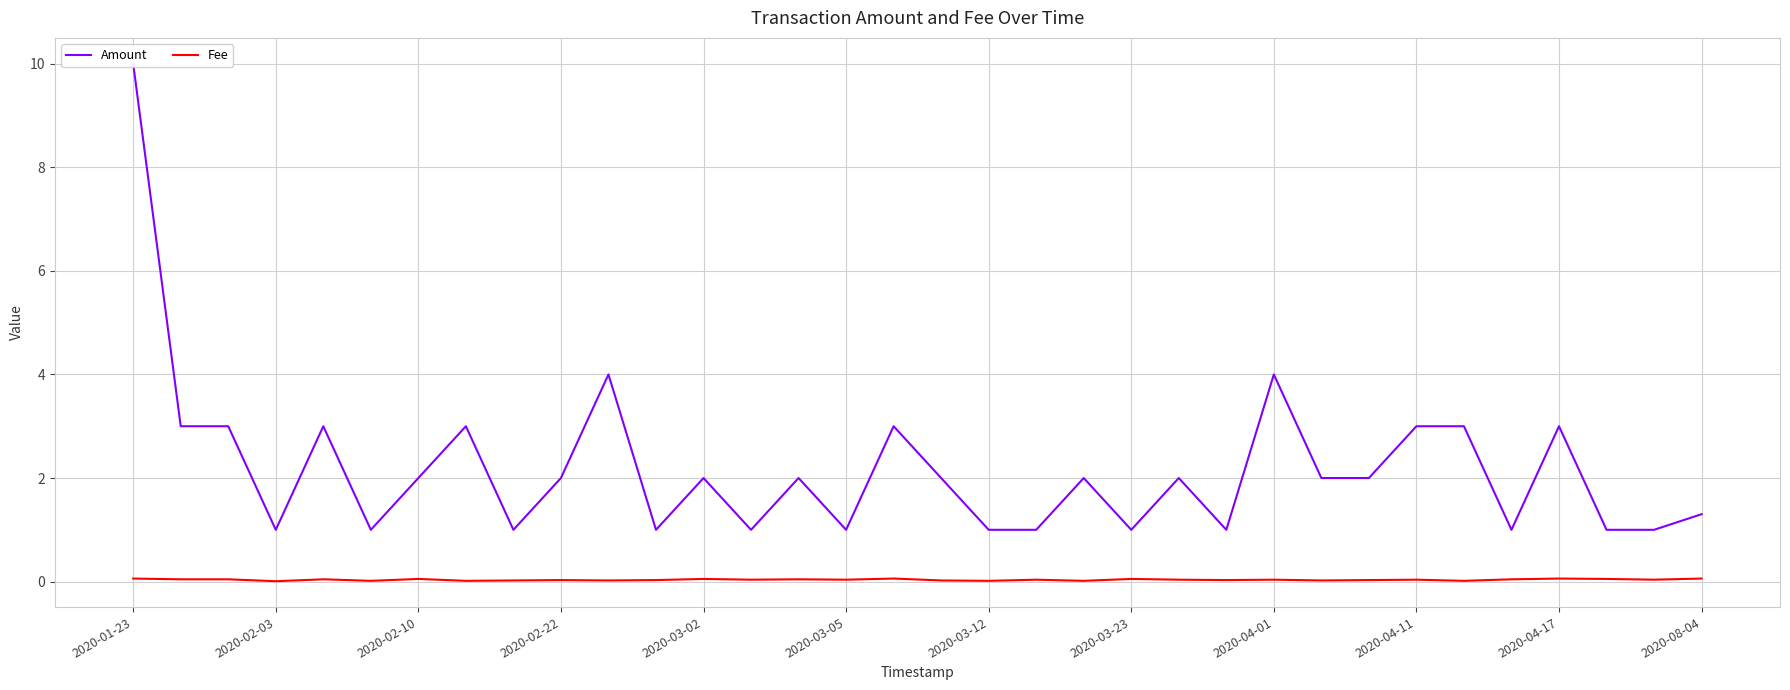

Count the Fee values in the range 0 to 1.

34